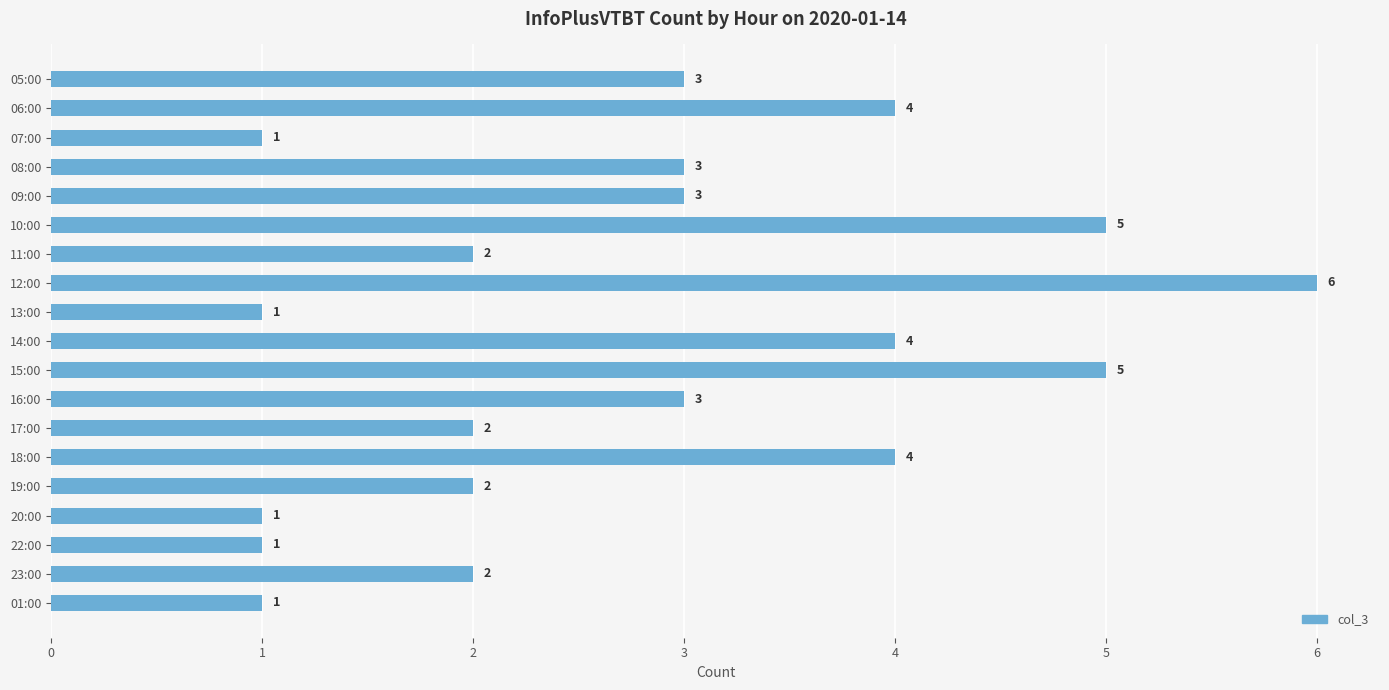

Are the bars horizontal?

Yes